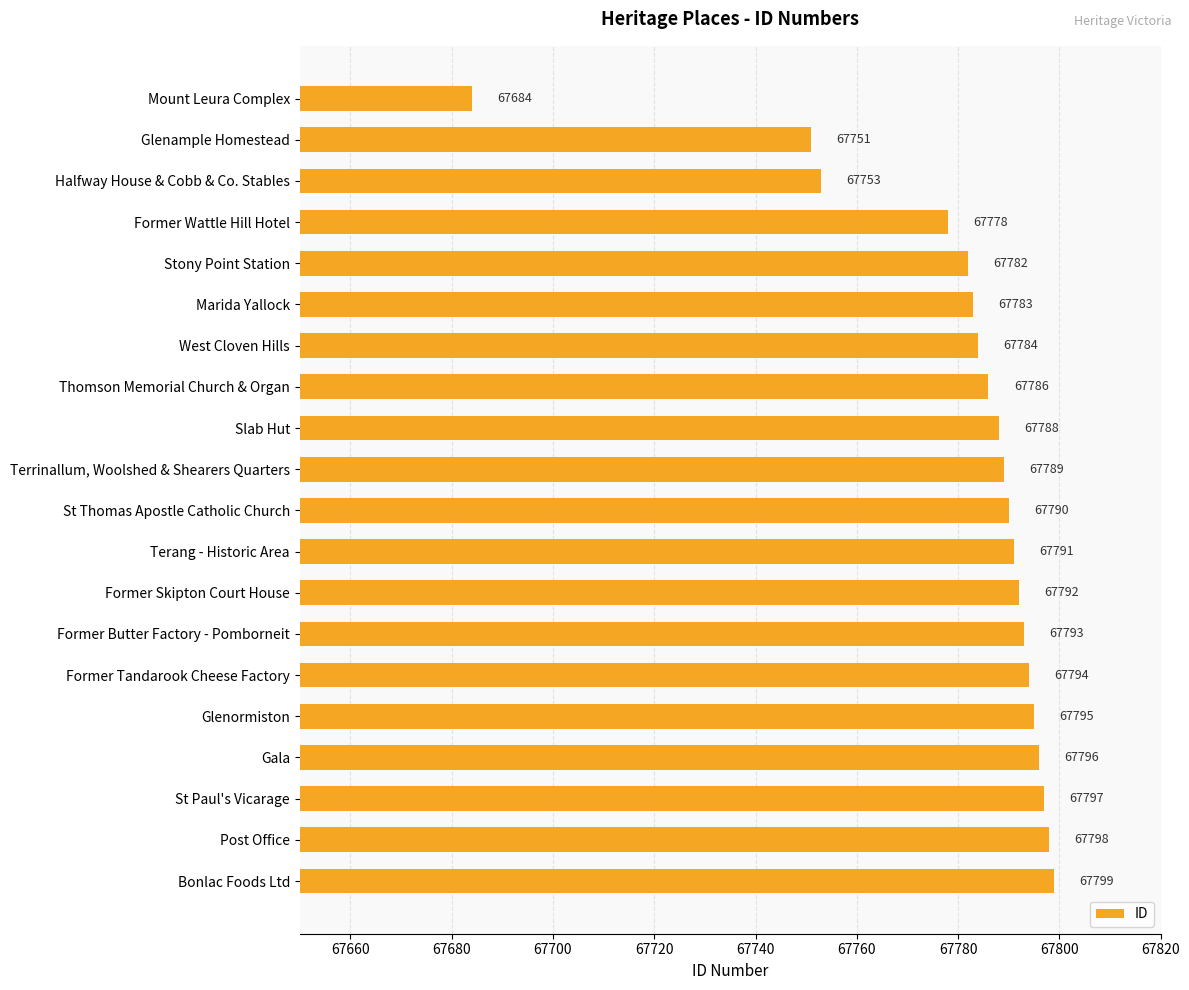

At which category does the chart reach its minimum across all series?

Mount Leura Complex